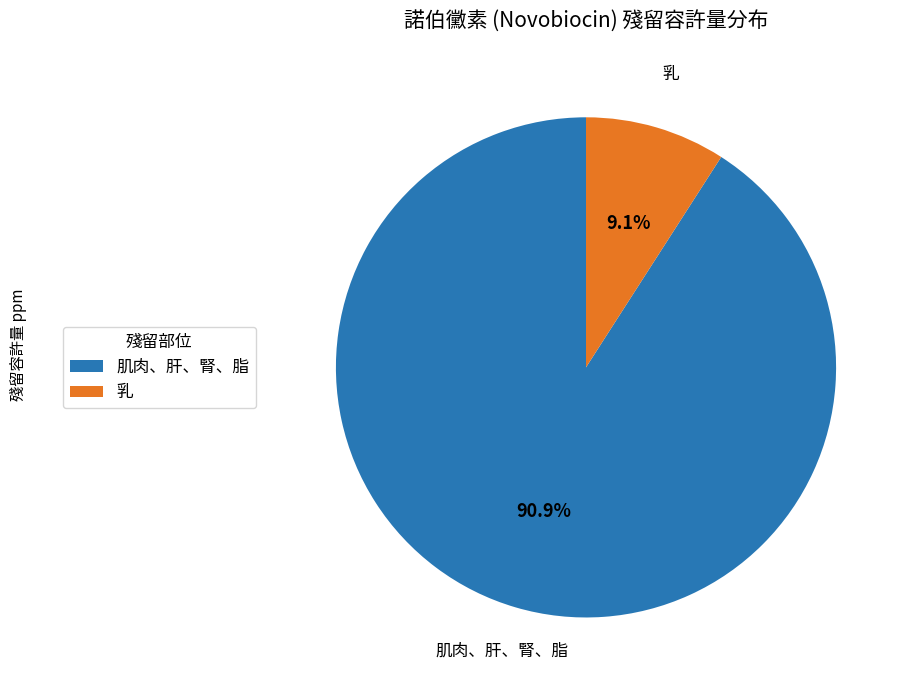

To the nearest percent, what percentage of the pie is 乳?

9%